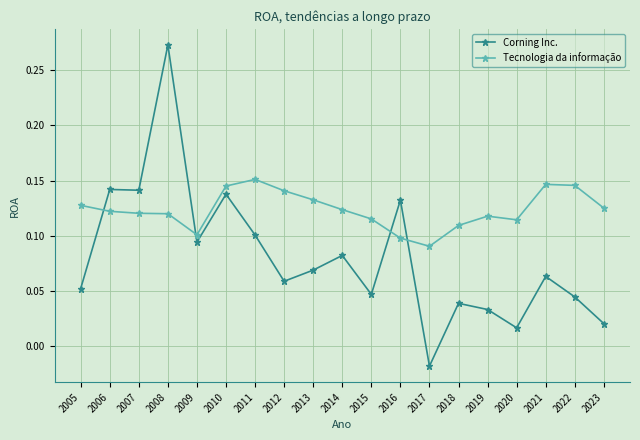

Which series changed the most between 2013 and 2018?

Corning Inc.